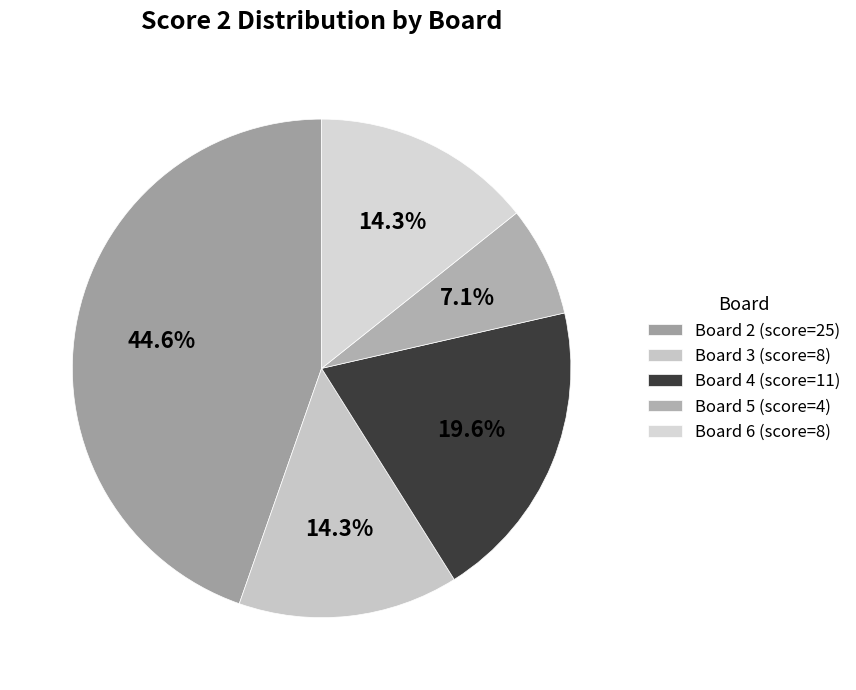

Which slice is the largest?

Board 2 (score=25)